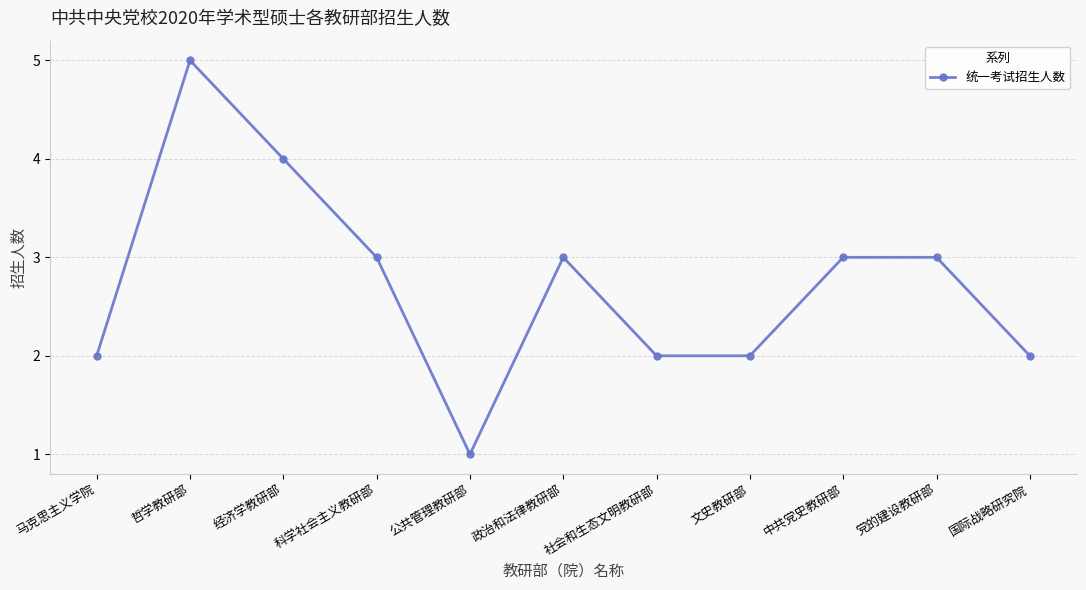

What is the ratio of the value at 党的建设教研部 to the value at 公共管理教研部?

3.0